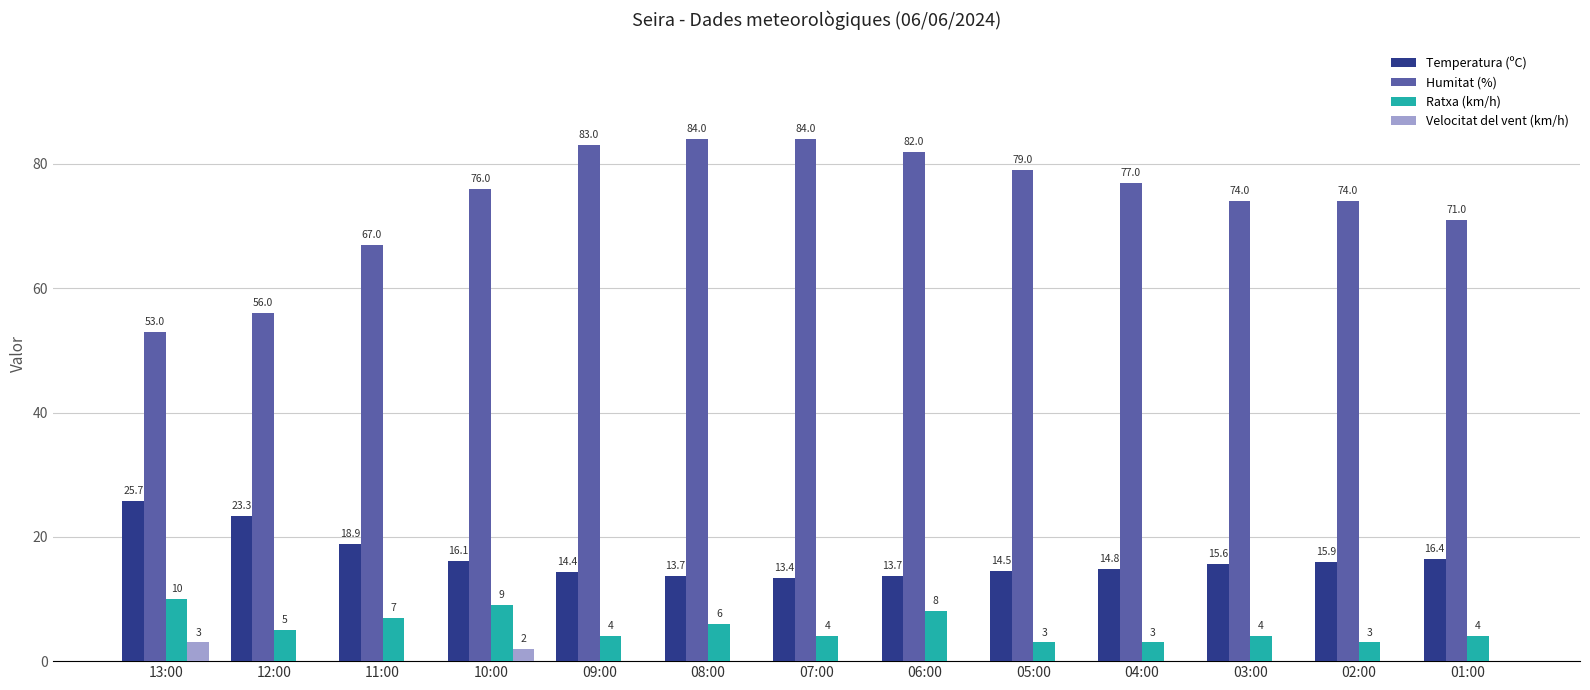

What is the sum of all Humitat (%) values?

960.0